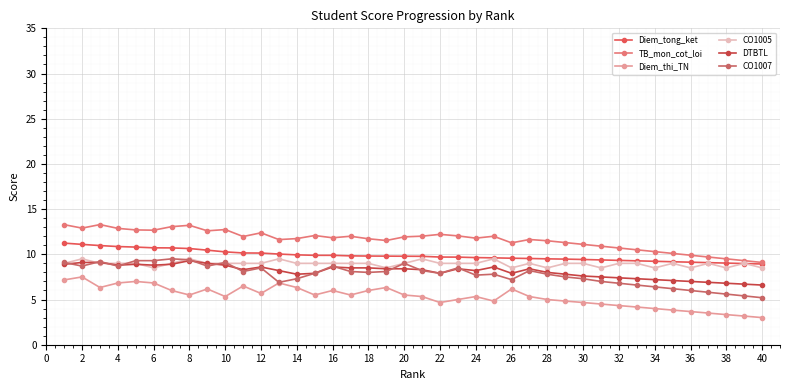

Count the CO1005 values in the range 9 to 10.

31